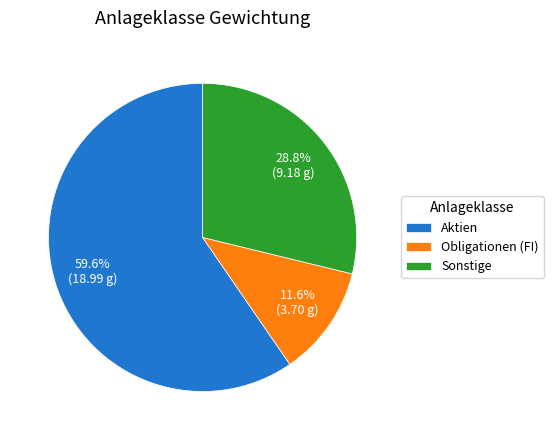

What is the smallest slice in the pie chart?

Obligationen (FI)